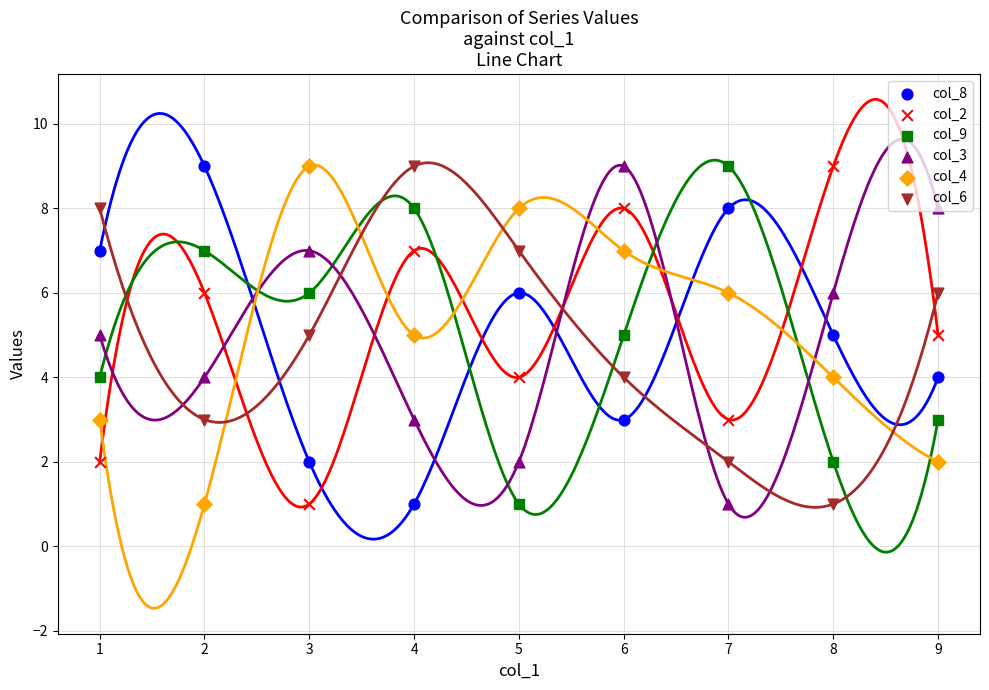

At how many categories does at least one series exceed 4?

9